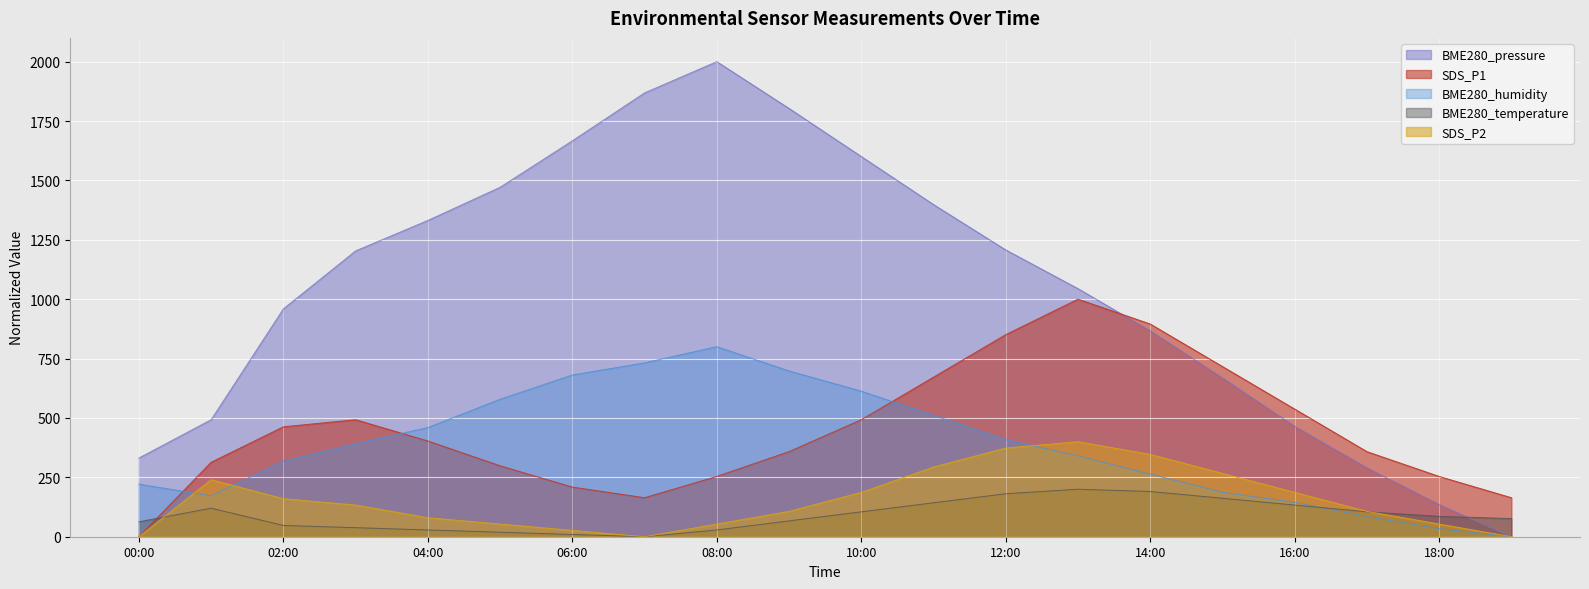

Which series ends up on top after the final intersection of BME280_humidity and SDS_P2?

SDS_P2